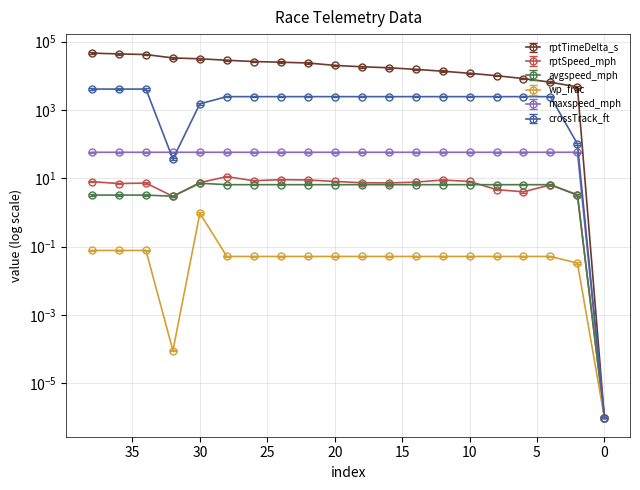

What is the value of the maxspeed_mph point at the 16th from the left?

58.0